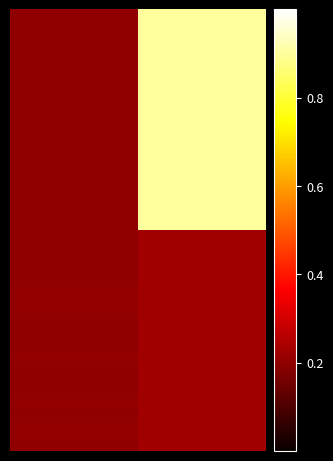

At which category does the chart reach its peak across all series?

1